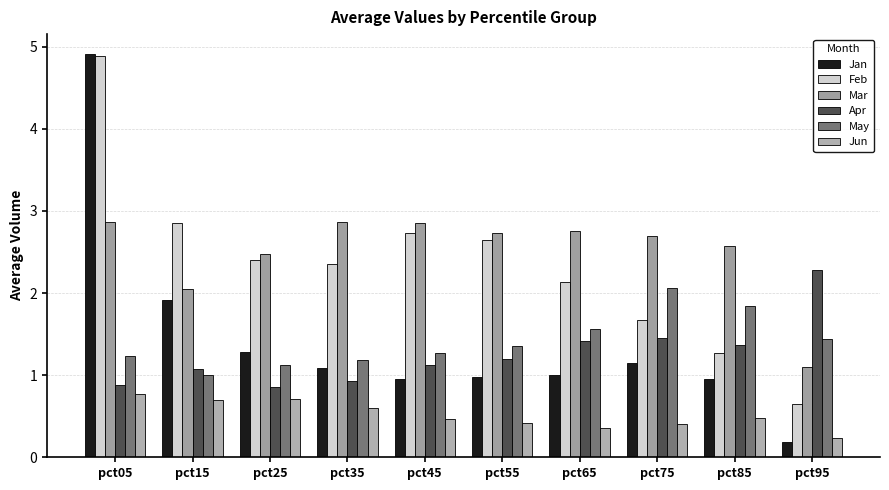

What is the smallest value displayed?

0.2